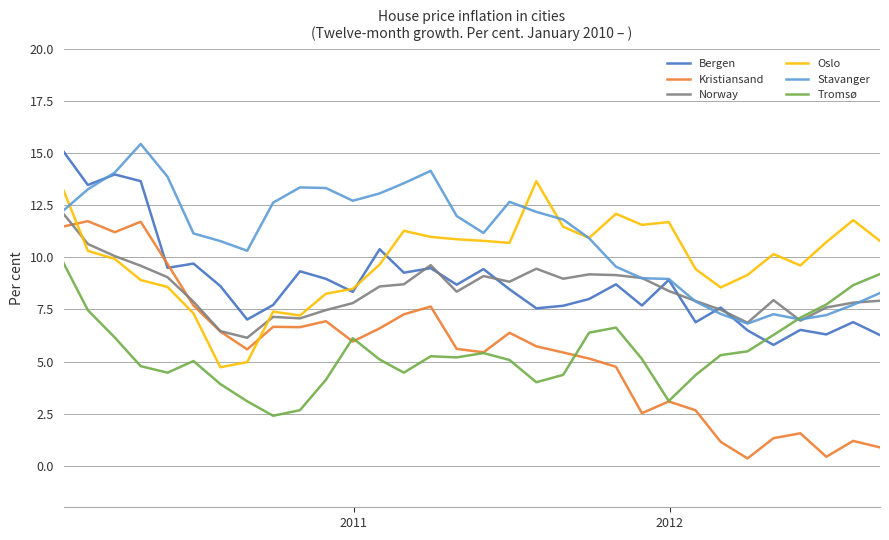

What is the highest value of the Norway series?

12.1